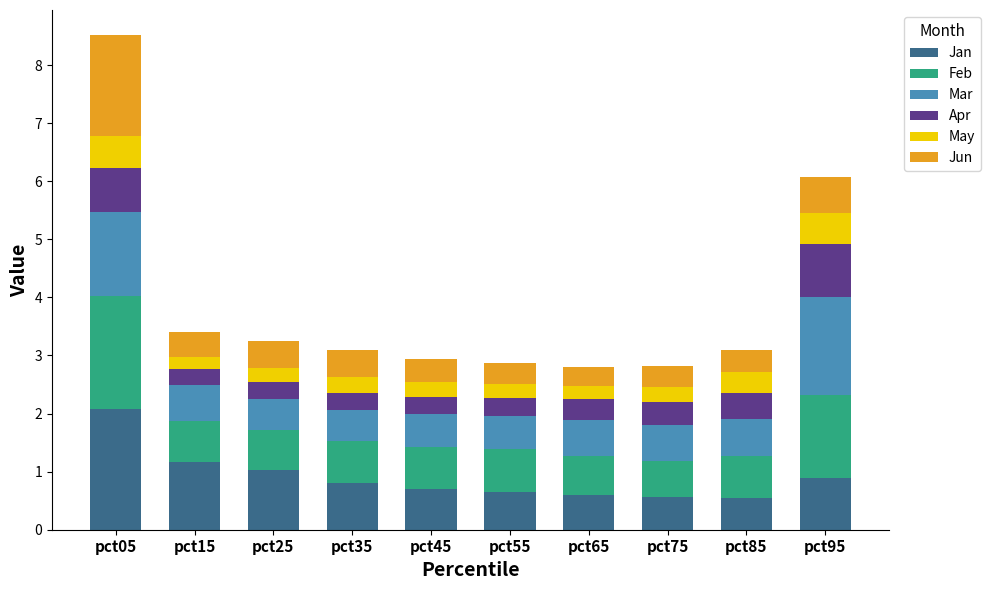

What value does the Jan series have at pct35?

0.8